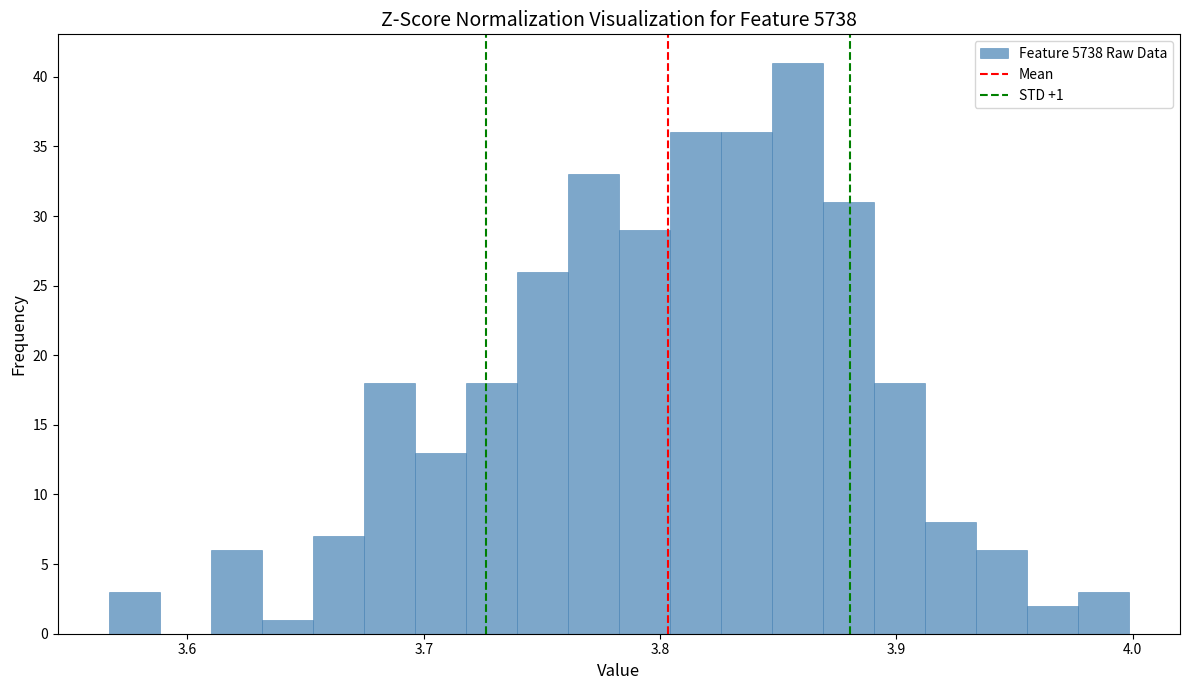

Read against the x-axis, roughly where is the centre of the tallest bar?

3.86